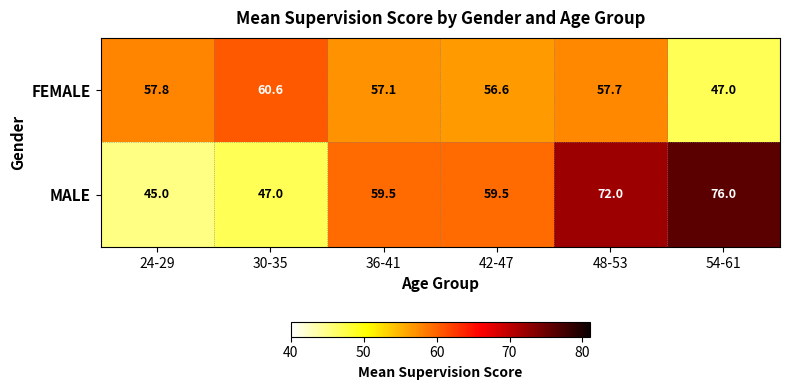

True or false: MALE has a value of 15.1 at 48-53.

False